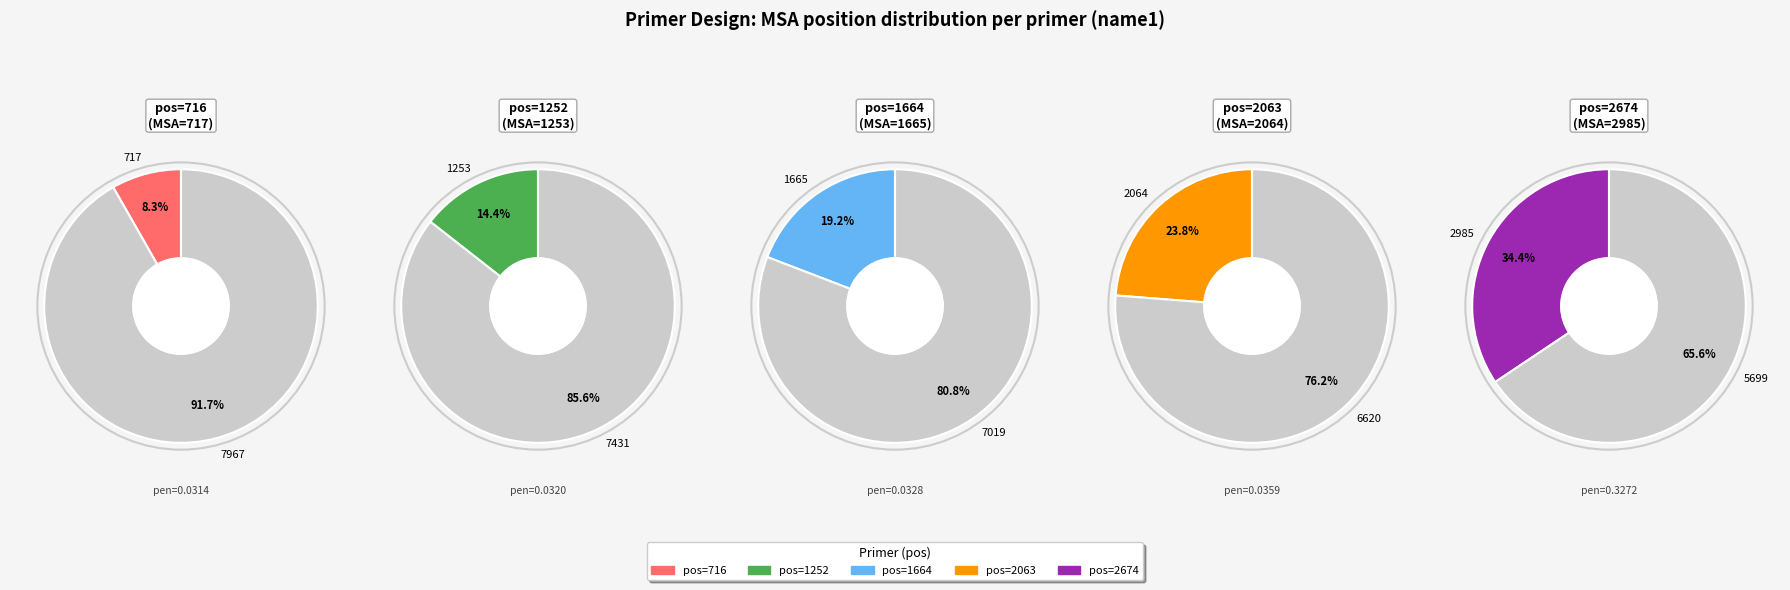

Is 1253 the majority of the pie?

No